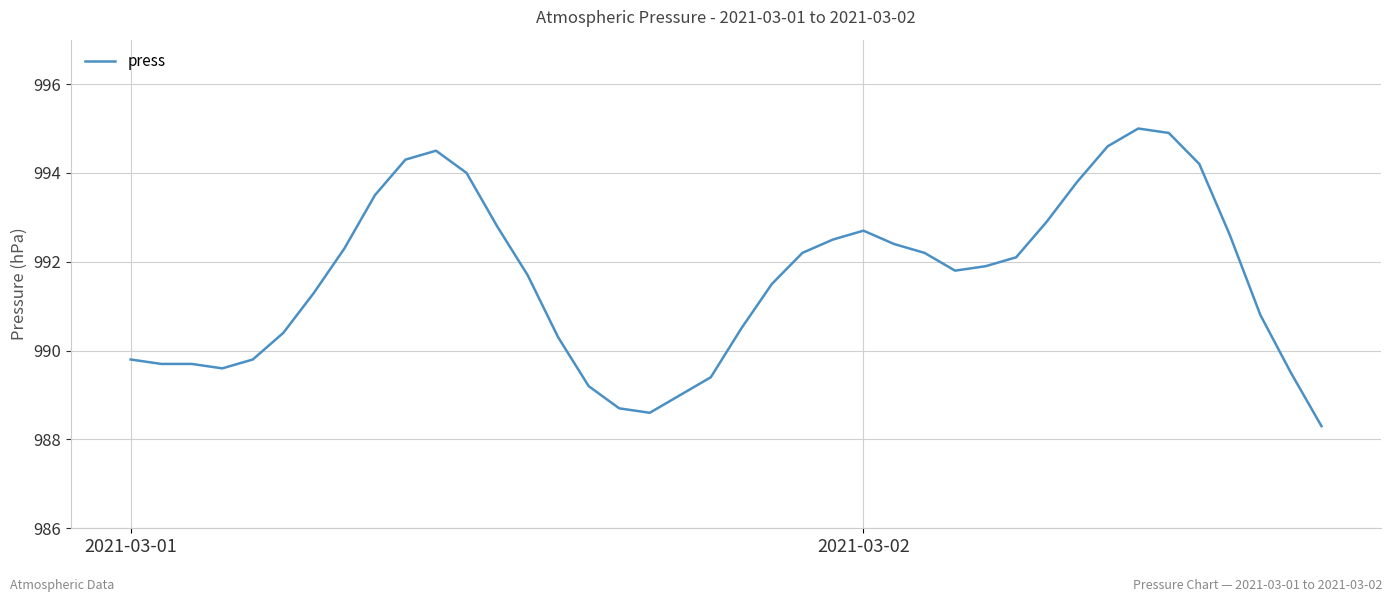

What is the smallest value displayed?

988.3